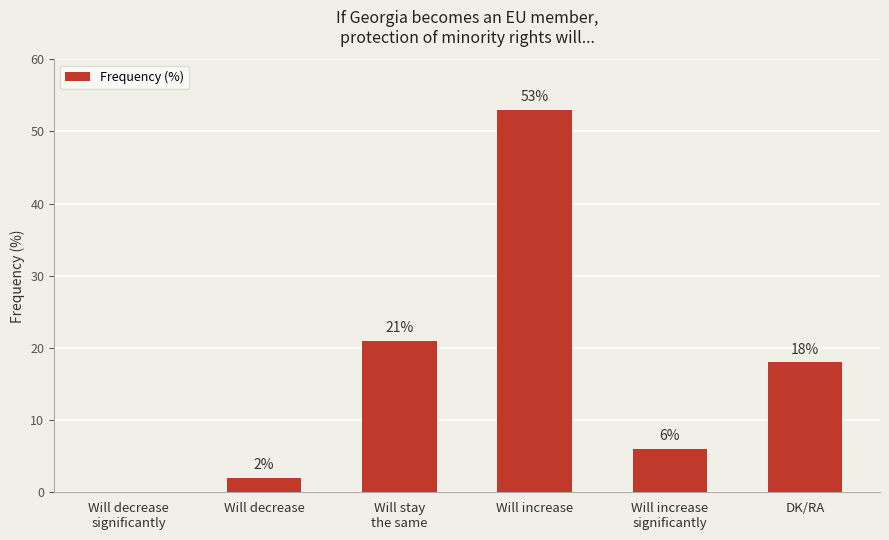

What is the maximum value shown in the chart?

53